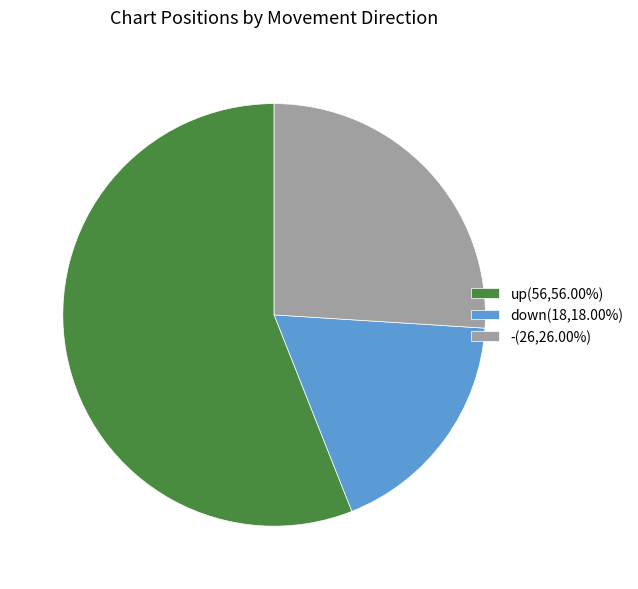

Approximately how many times larger is the value at up(56,56.00%) compared to down(18,18.00%)?

3.1